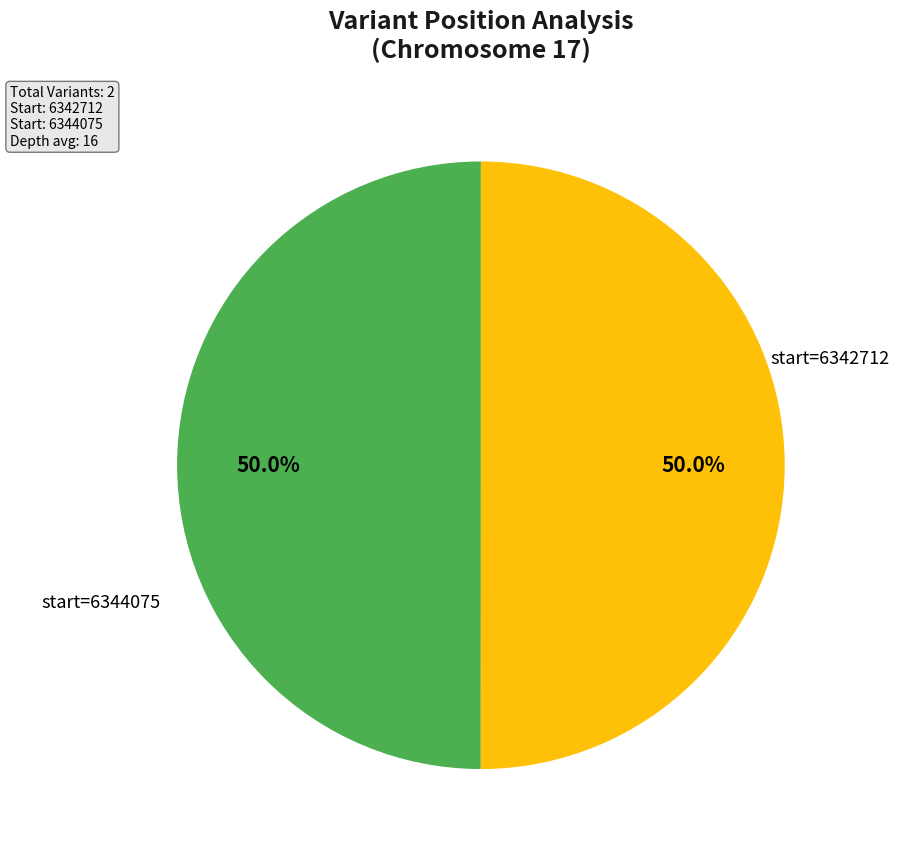

How many slices are in this pie chart?

2